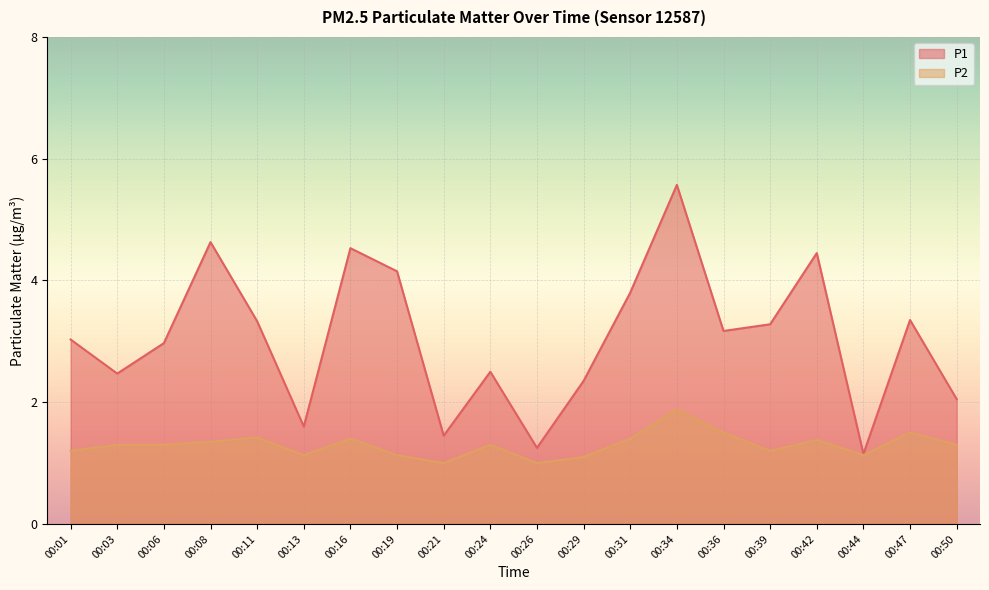

True or false: P2 and P1 intersect in this chart.

False